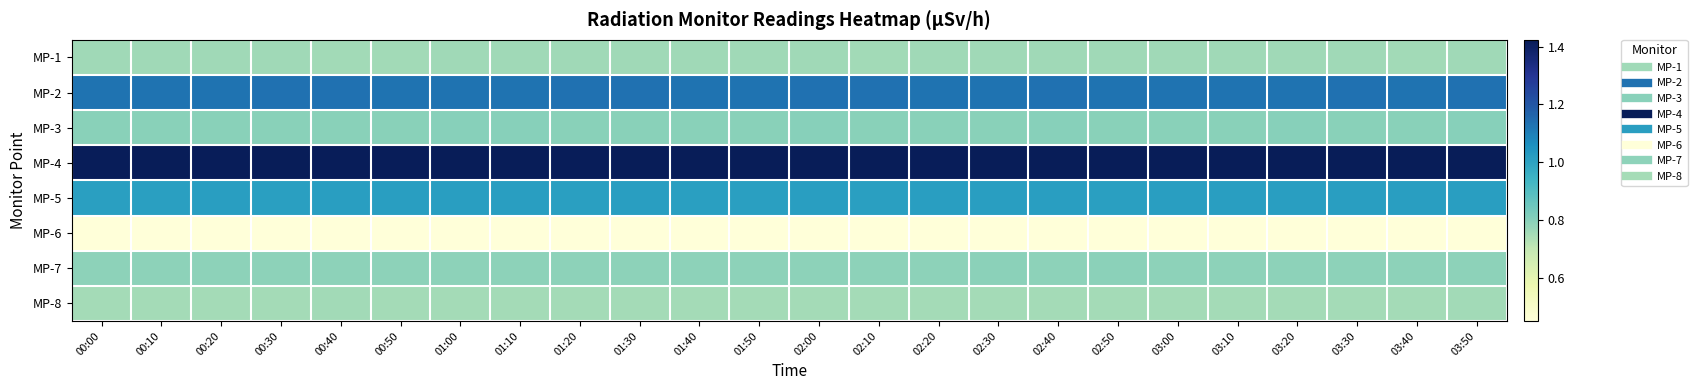

Between 03:20 and 01:50, which is larger?

01:50